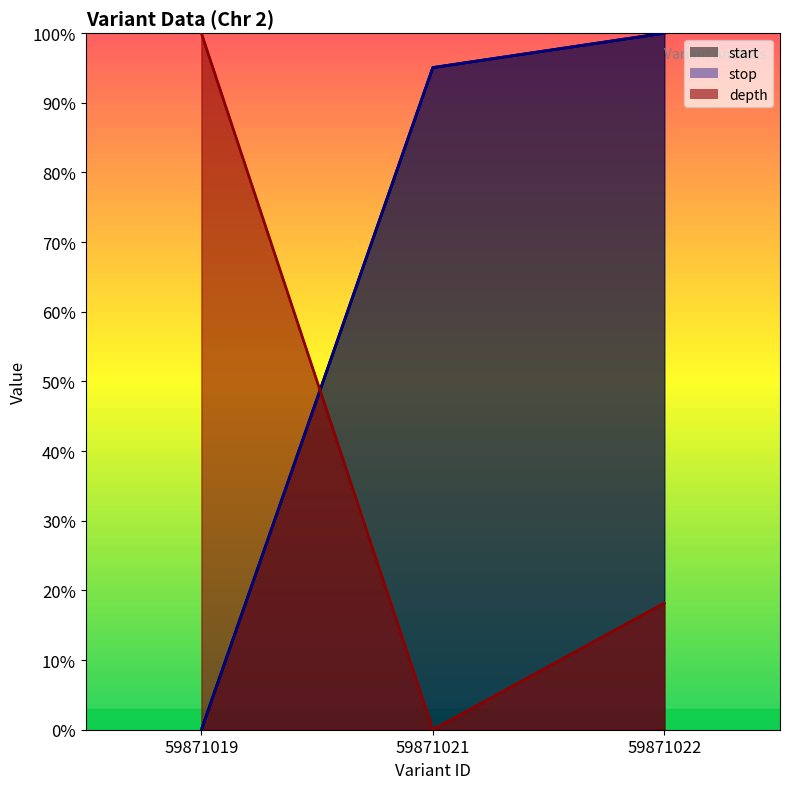

What is the difference between the stop values at 59871022 and 59871019?

1.0